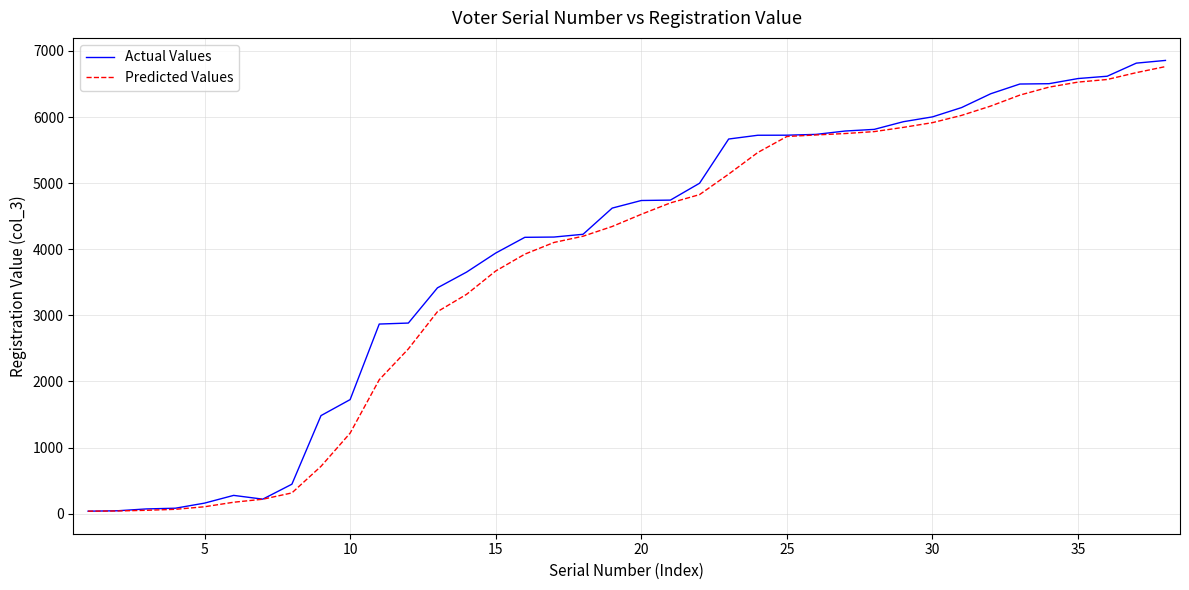

What is the maximum value shown in the chart?

6857.0